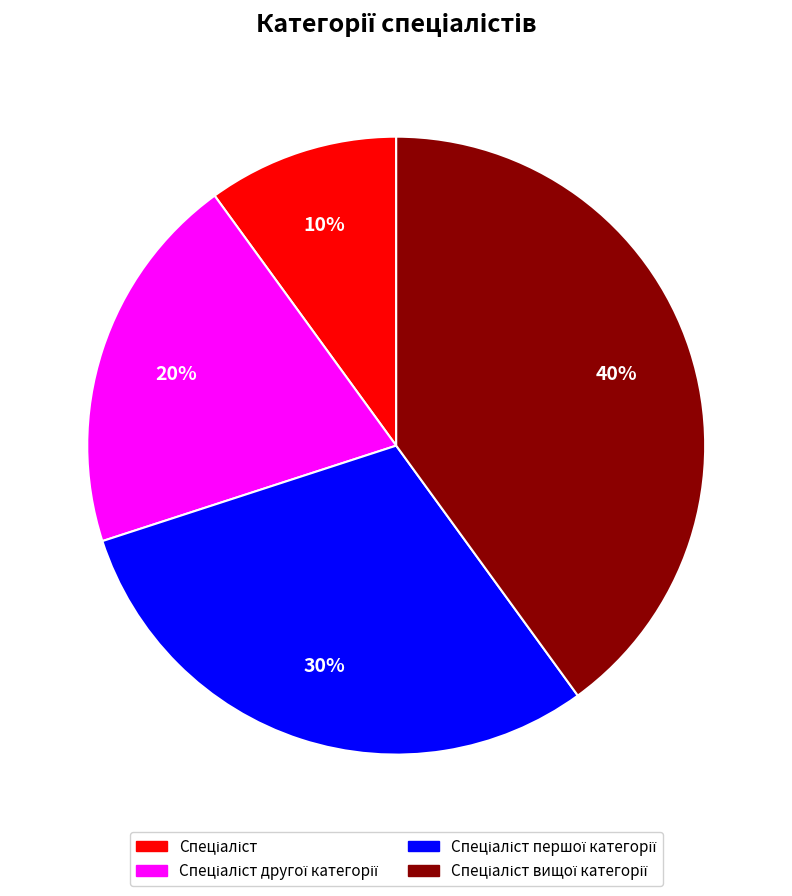

To the nearest percent, what is the difference between the largest and smallest slice percentages?

30%